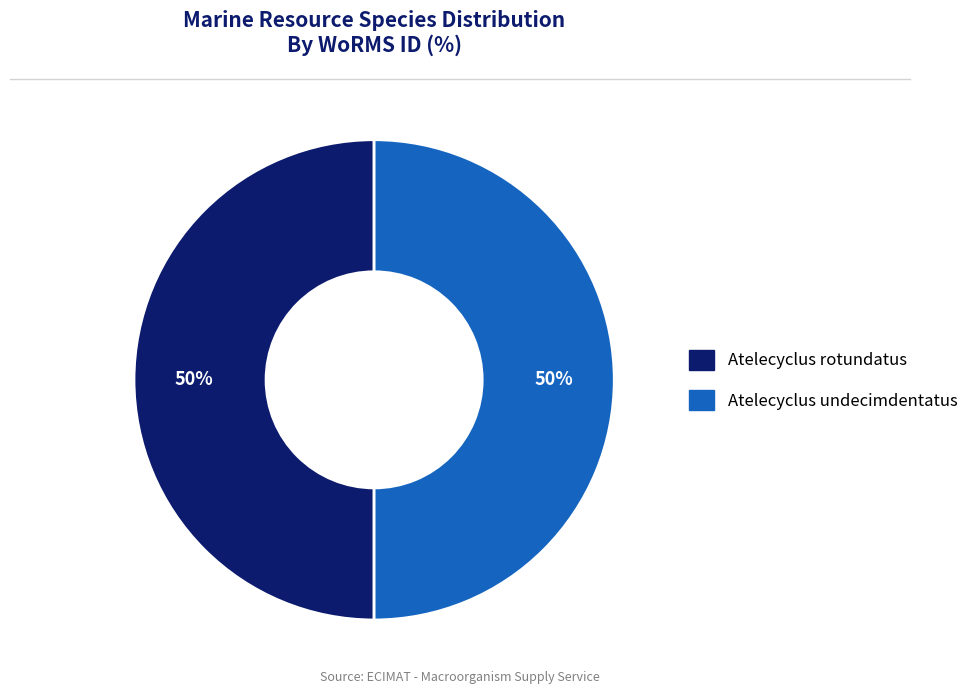

What percentage is the Atelecyclus rotundatus slice, to the nearest percent?

50%